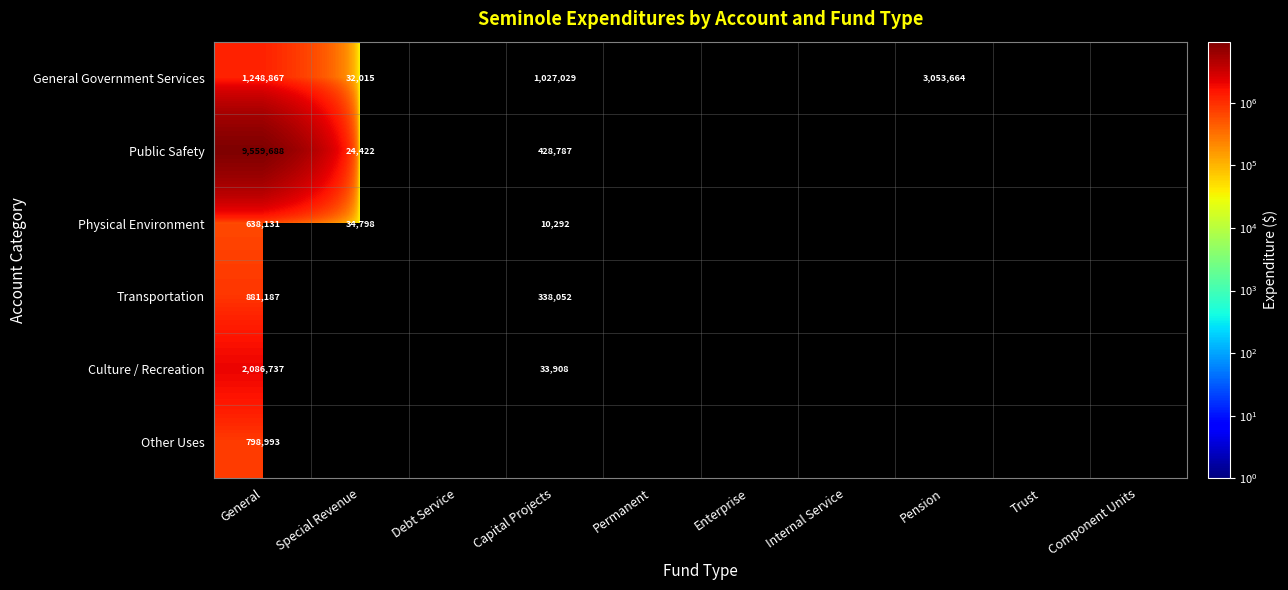

Is it true that Culture / Recreation equals 2120550 at Special Revenue?

False